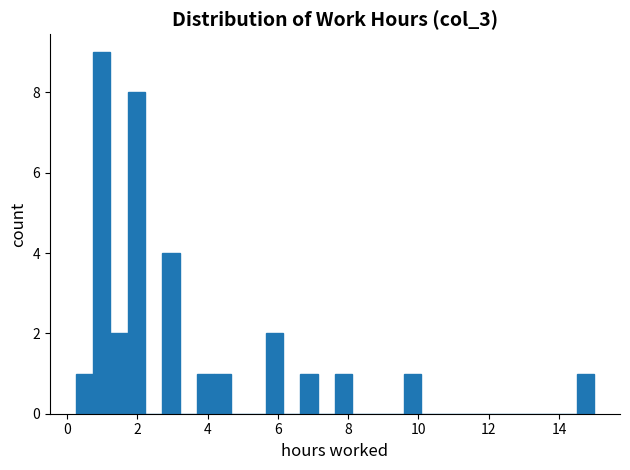

Around what value on the x-axis is the tallest bar? Give the approximate position of its centre, as read against the axis.

1.0